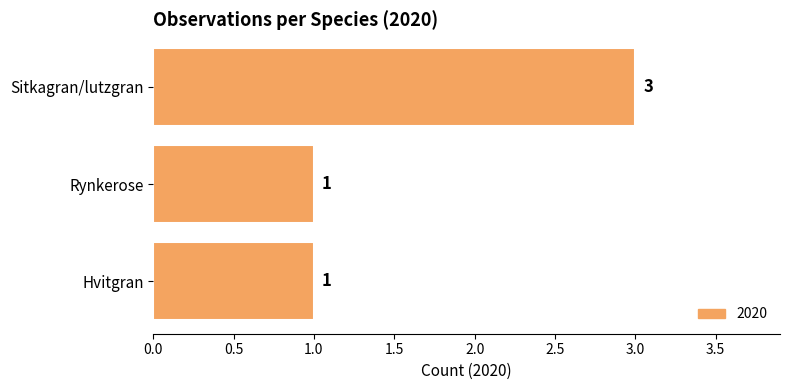

What is the sum of the values at Rynkerose and Sitkagran/lutzgran?

4